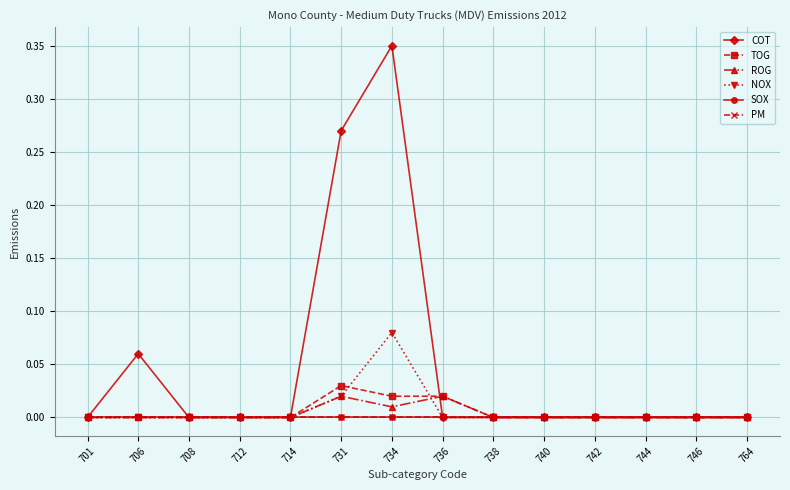

Reading left to right, extract all data points from this chart.

COT: 701=0.0	706=0.1	708=0.0	712=0.0	714=0.0	731=0.3	734=0.3	736=0.0	738=0.0	740=0.0	742=0.0	744=0.0	746=0.0	764=0.0
TOG: 701=0.0	706=0.0	708=0.0	712=0.0	714=0.0	731=0.0	734=0.0	736=0.0	738=0.0	740=0.0	742=0.0	744=0.0	746=0.0	764=0.0
ROG: 701=0.0	706=0.0	708=0.0	712=0.0	714=0.0	731=0.0	734=0.0	736=0.0	738=0.0	740=0.0	742=0.0	744=0.0	746=0.0	764=0.0
NOX: 701=0.0	706=0.0	708=0.0	712=0.0	714=0.0	731=0.0	734=0.1	736=0.0	738=0.0	740=0.0	742=0.0	744=0.0	746=0.0	764=0.0
SOX: 701=0.0	706=0.0	708=0.0	712=0.0	714=0.0	731=0.0	734=0.0	736=0.0	738=0.0	740=0.0	742=0.0	744=0.0	746=0.0	764=0.0
PM: 701=0.0	706=0.0	708=0.0	712=0.0	714=0.0	731=0.0	734=0.0	736=0.0	738=0.0	740=0.0	742=0.0	744=0.0	746=0.0	764=0.0